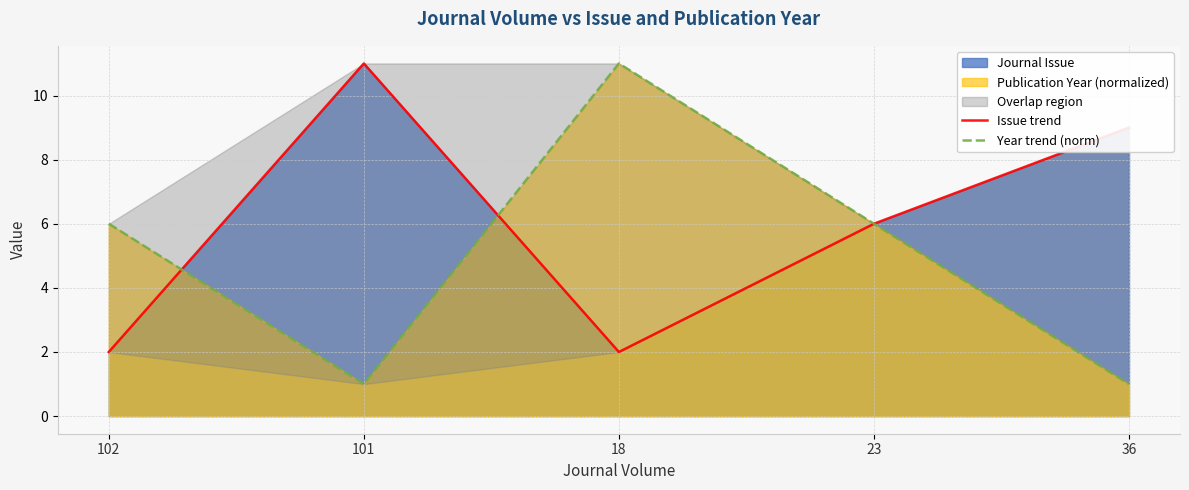

List the series in order of their peak value, lowest first.

Issue trend, Year trend (norm)